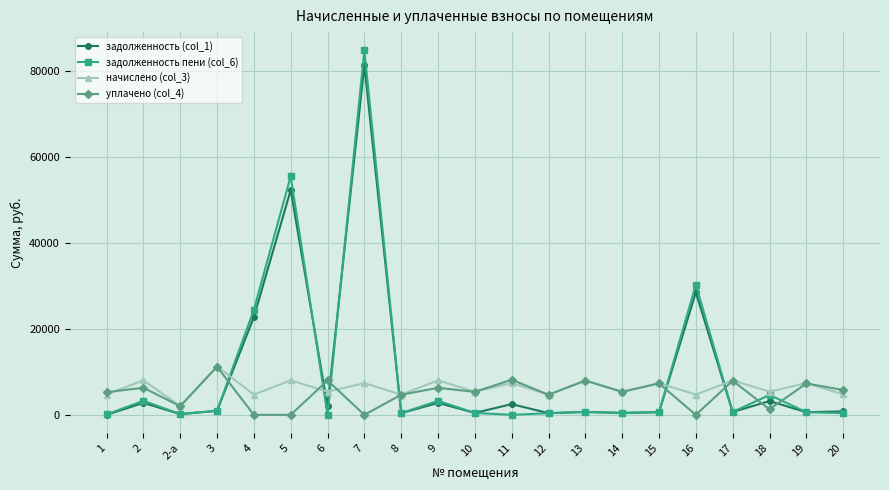

What is the maximum value for уплачено (col_4)?

11195.8